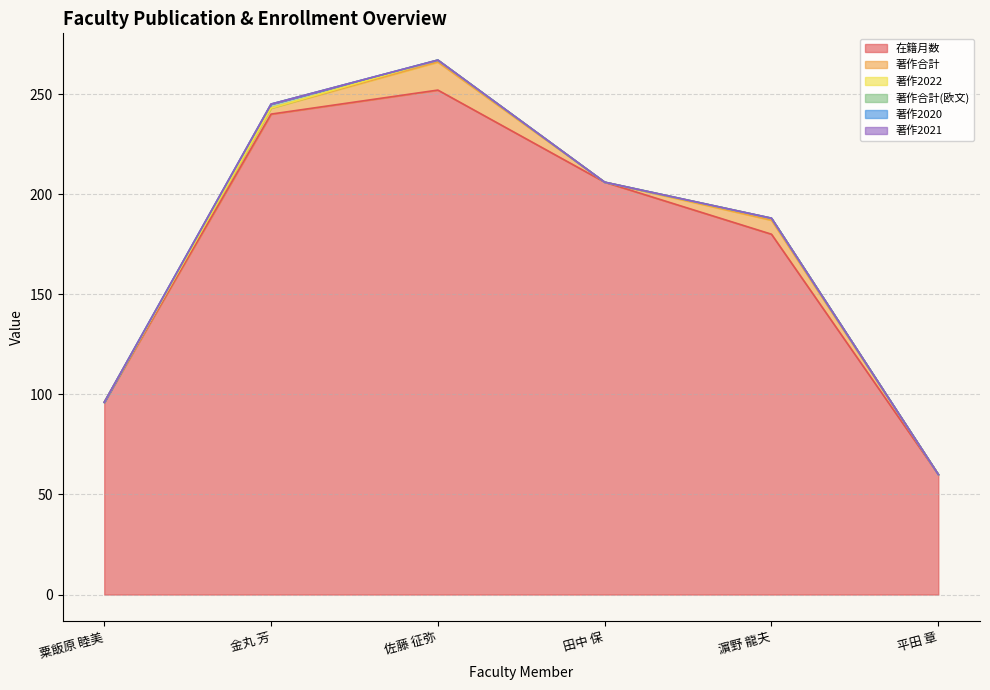

List the labels in order of 著作2020 value, smallest first.

粟飯原 睦美, 金丸 芳, 佐藤 征弥, 田中 保, 濵野 龍夫, 平田 章